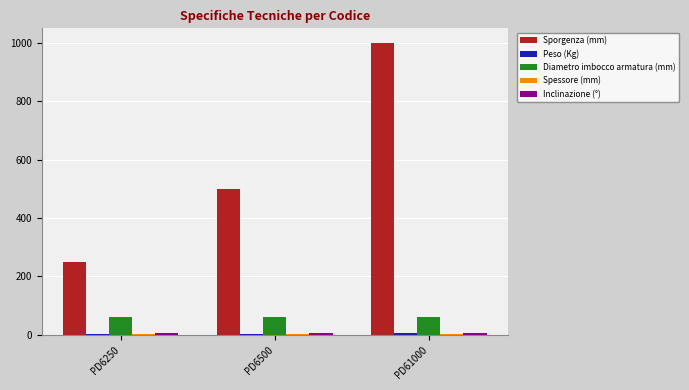

The value of Diametro imbocco armatura (mm) at PD6250 is 16. True or false?

False